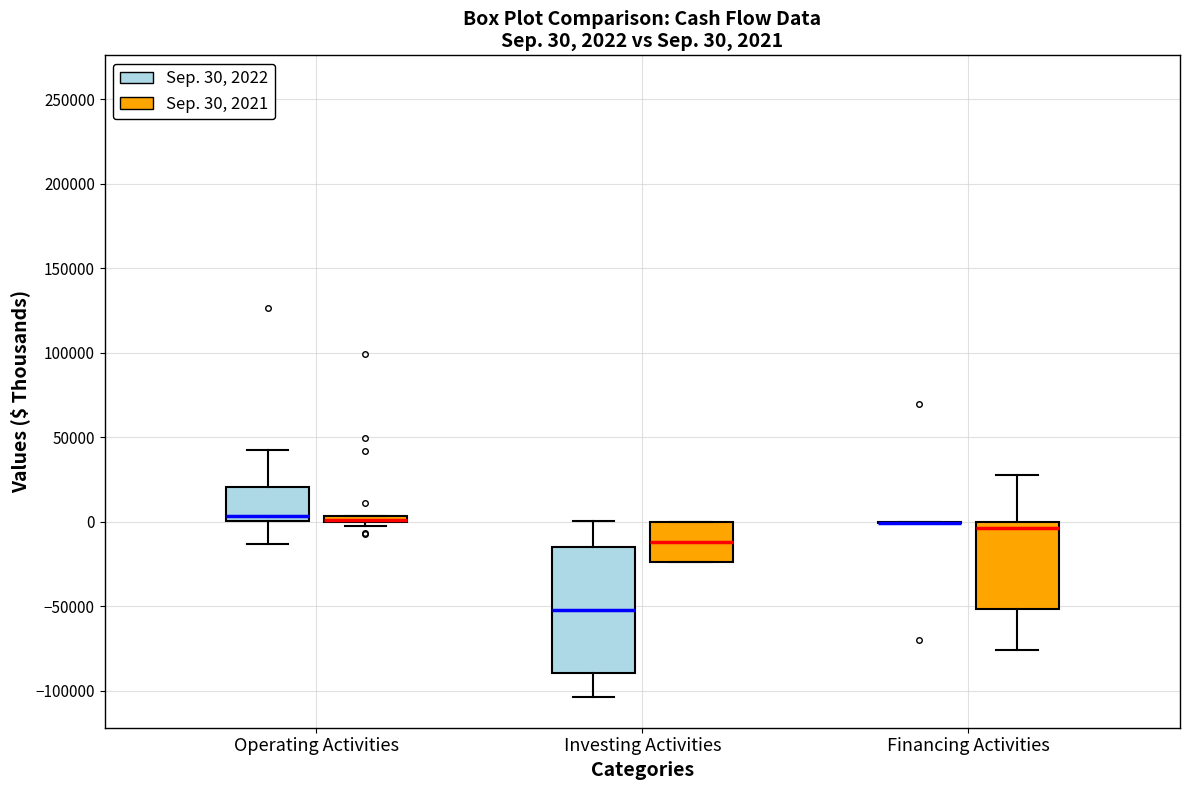

Comparing the boxes themselves (not the whiskers), which one is the tallest?

Investing Activities (Sep. 30, 2022)